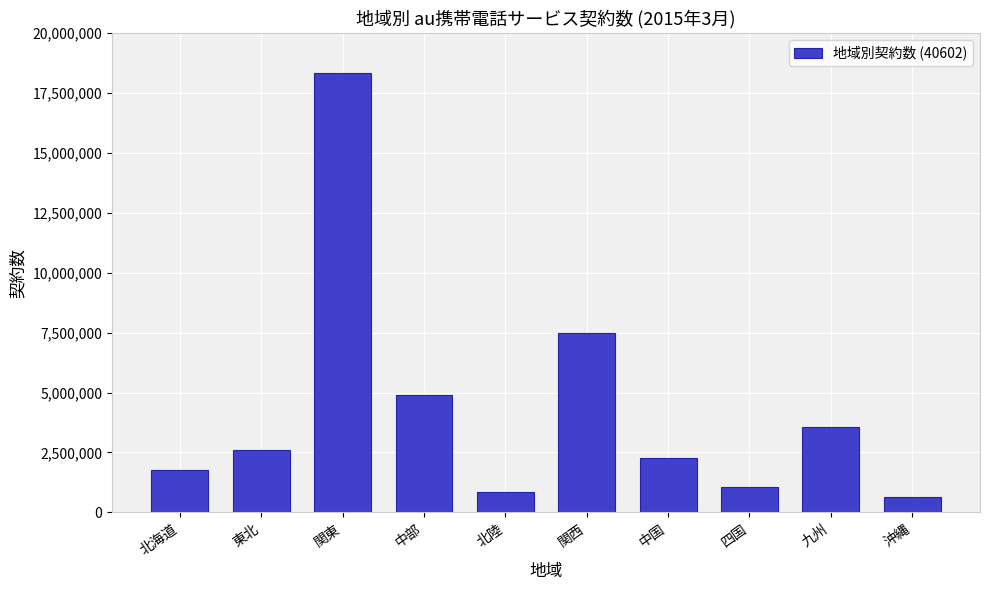

Reading left to right, transcribe all the data shown in this chart.

1750600	2613100	18342600	4890500	860400	7502600	2256200	1055600	3579200	627300